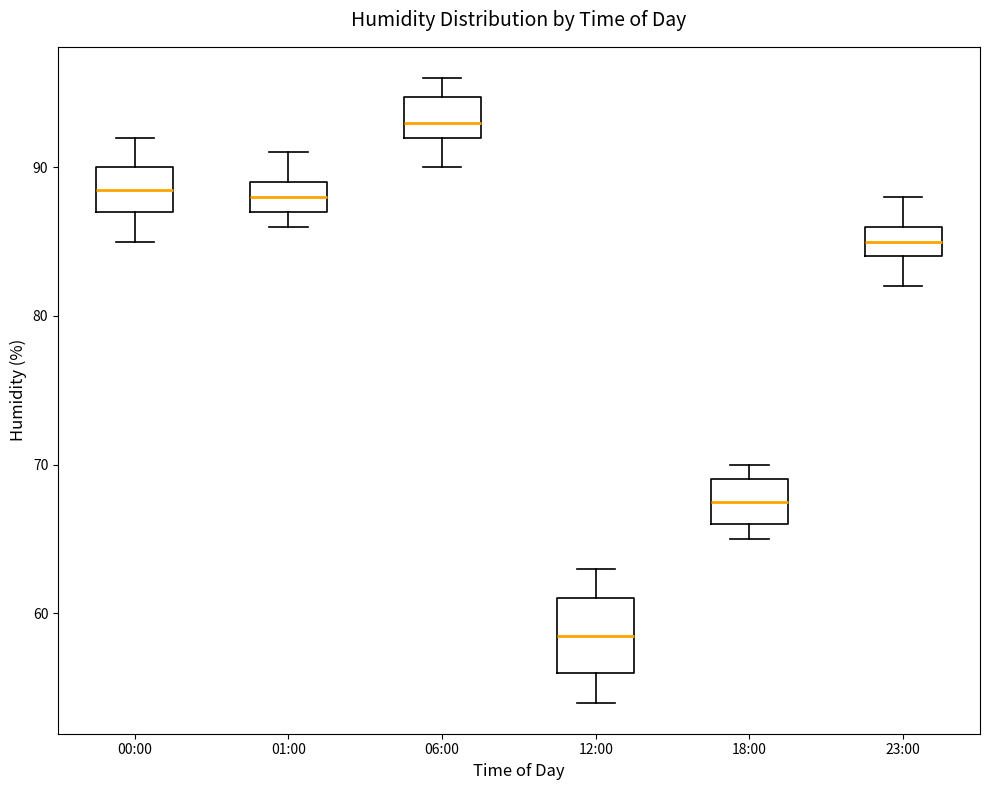

Reading left to right, transcribe this box plot: for each box, give where its median line is, the range the box spans, and where its two whiskers end, as read against the y-axis. The values are not printed on the chart, so give them approximately, as read against the axis.

00:00: median 89, box 87 to 90, whiskers 85 to 92
01:00: median 88, box 87 to 89, whiskers 86 to 91
06:00: median 93, box 92 to 95, whiskers 90 to 96
12:00: median 59, box 56 to 61, whiskers 54 to 63
18:00: median 68, box 66 to 69, whiskers 65 to 70
23:00: median 85, box 84 to 86, whiskers 82 to 88